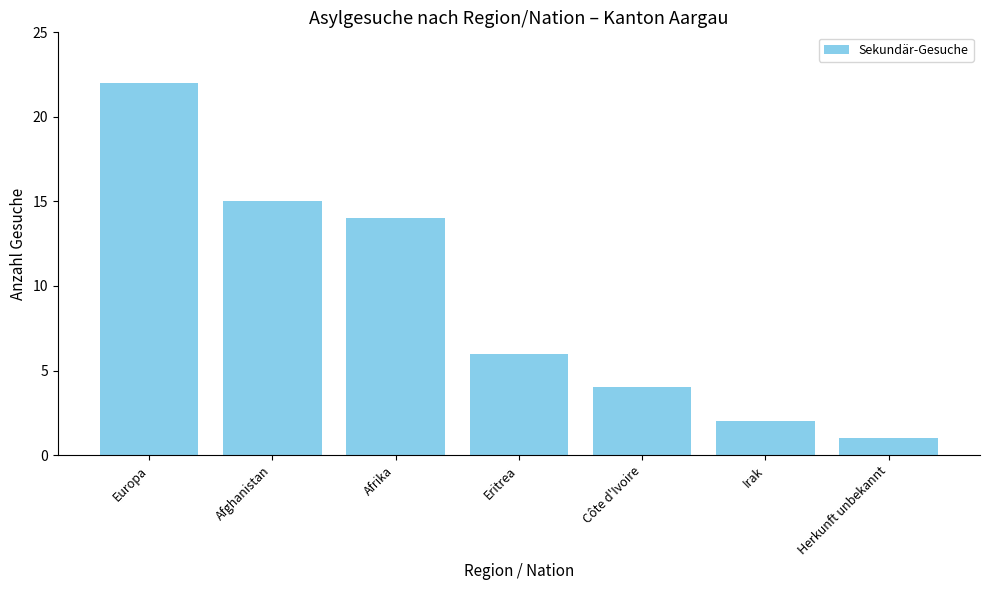

True or false: the data shows 2 at Irak.

True